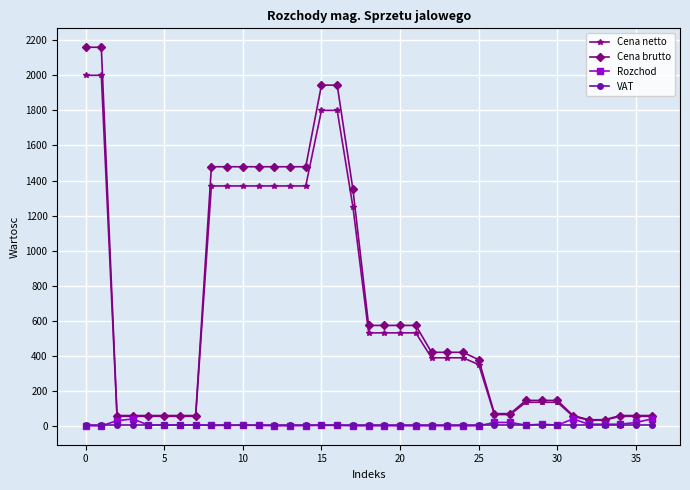

True or false: VAT and Cena netto cross at least once.

False